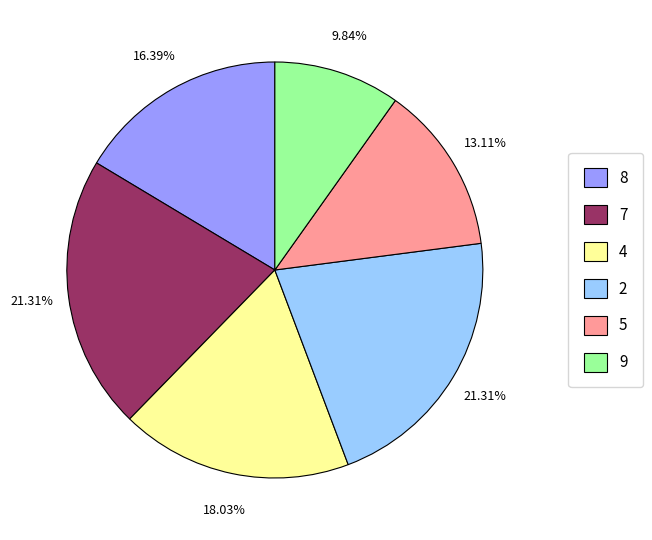

Is there a majority slice in this chart?

No